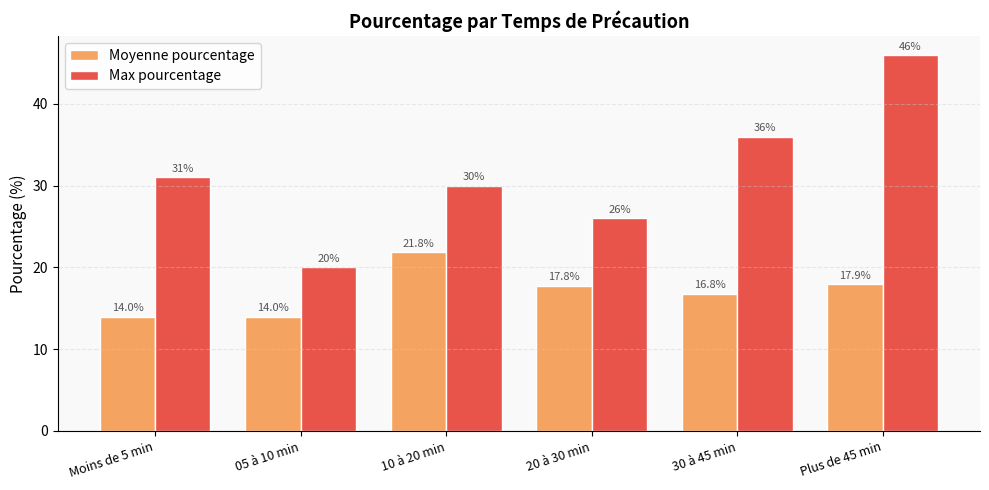

What is the spread (max minus min) of values at 30 à 45 min?

19.2